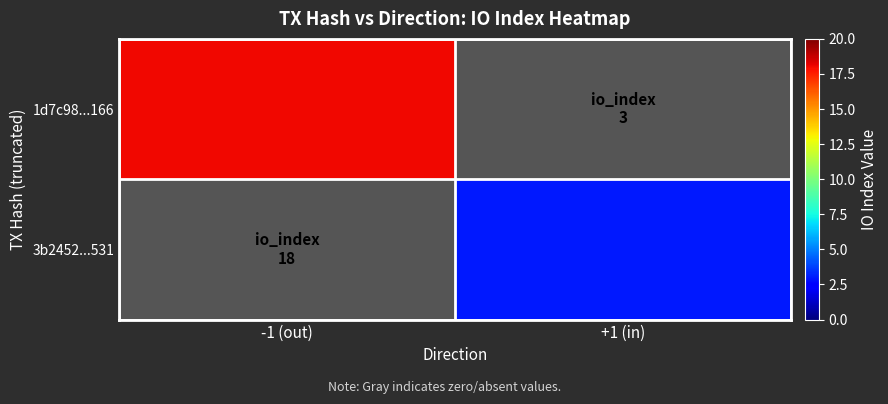

What is the sum of all 1d7c98...166 values?

18